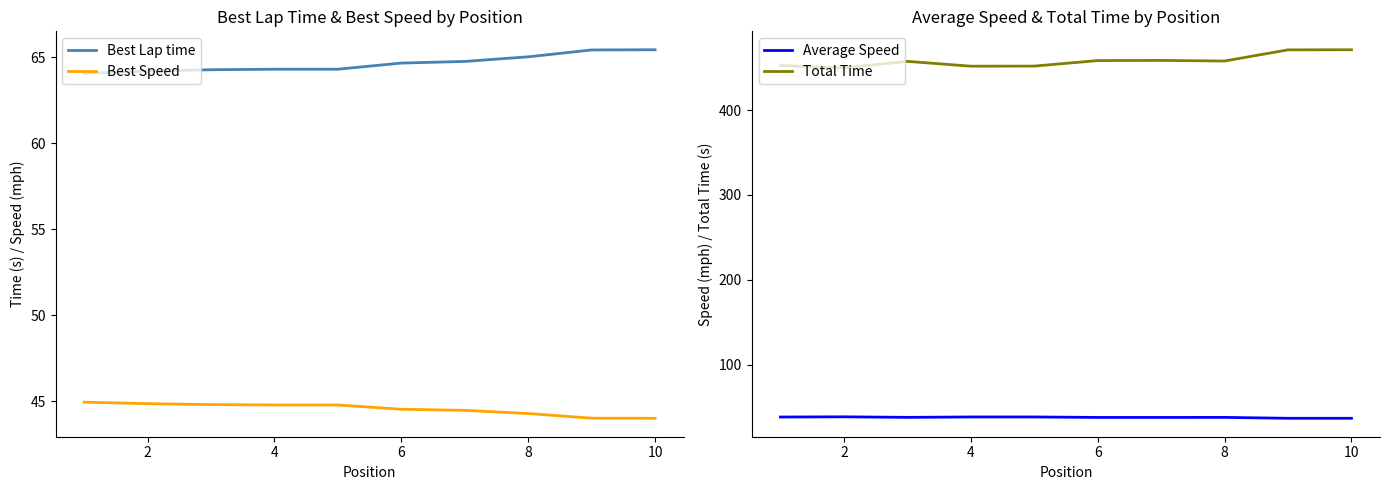

True or false: Average Speed has a value of 21.1 at 6.

False